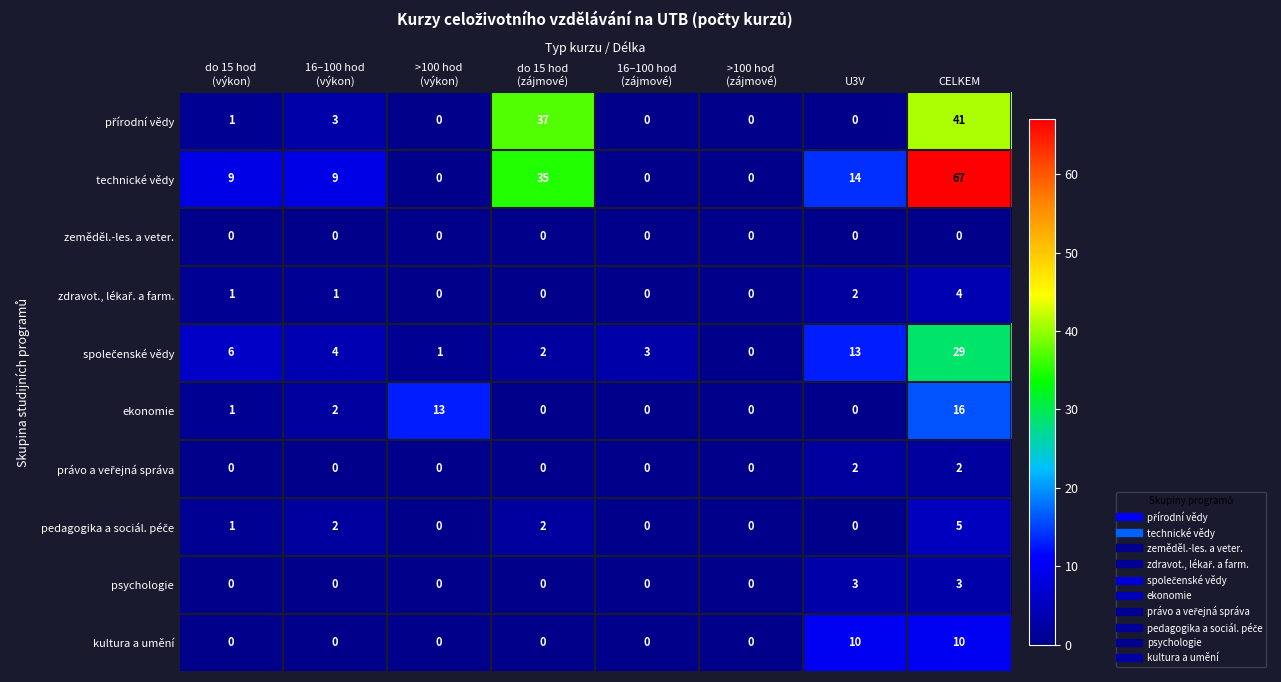

What is the greatest value displayed?

67